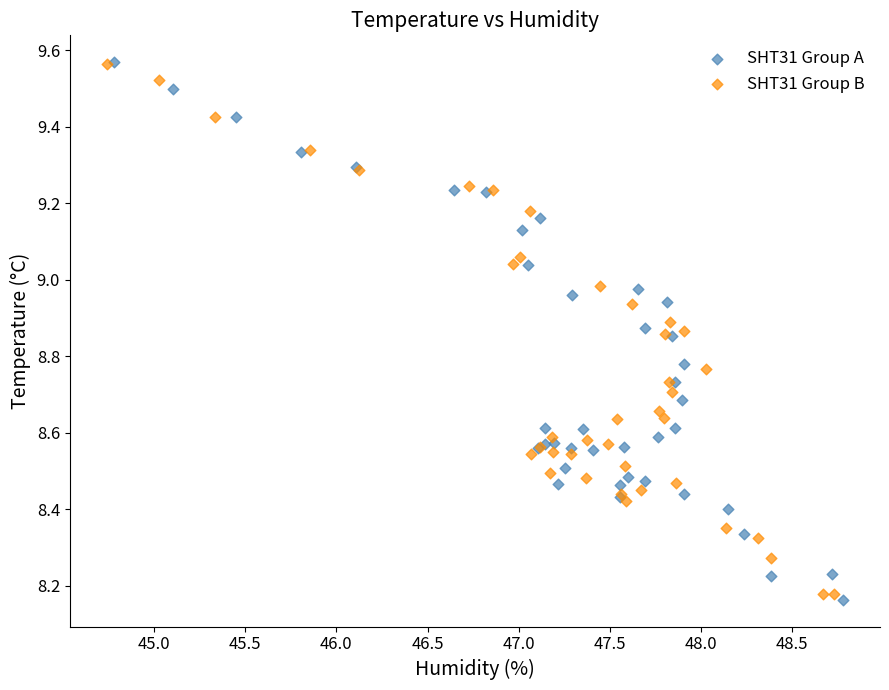

What are all the series names shown in the legend?

SHT31 Group A, SHT31 Group B